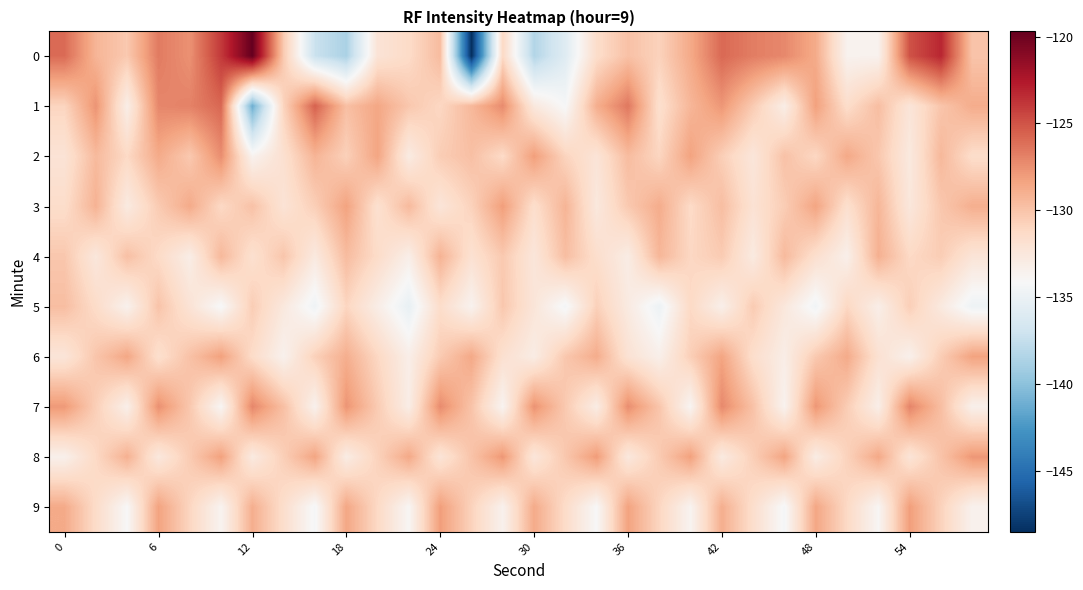

Count the number of categories in the chart.

30